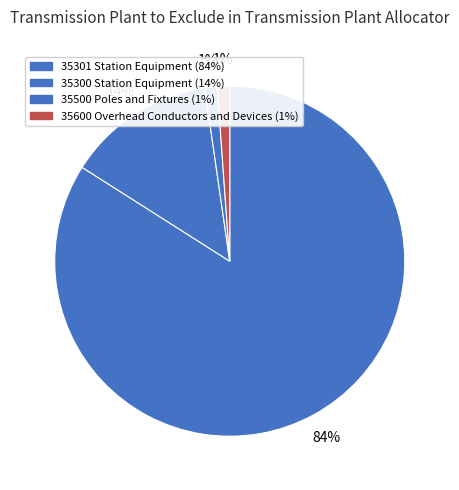

Does 35500 Poles and Fixtures account for over 50% of the chart?

No